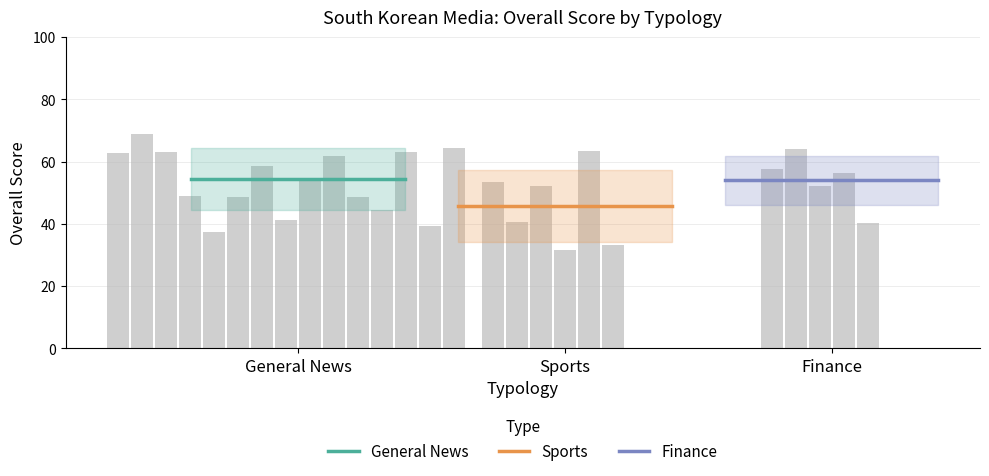

What is the value of the General News bar at the 2nd from the left?

54.4